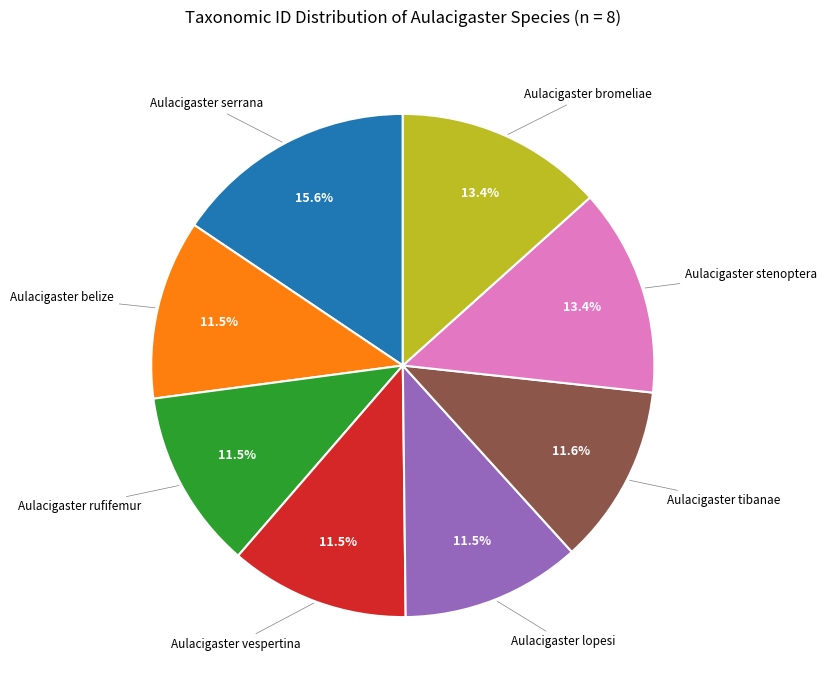

Is there a majority slice in this chart?

No